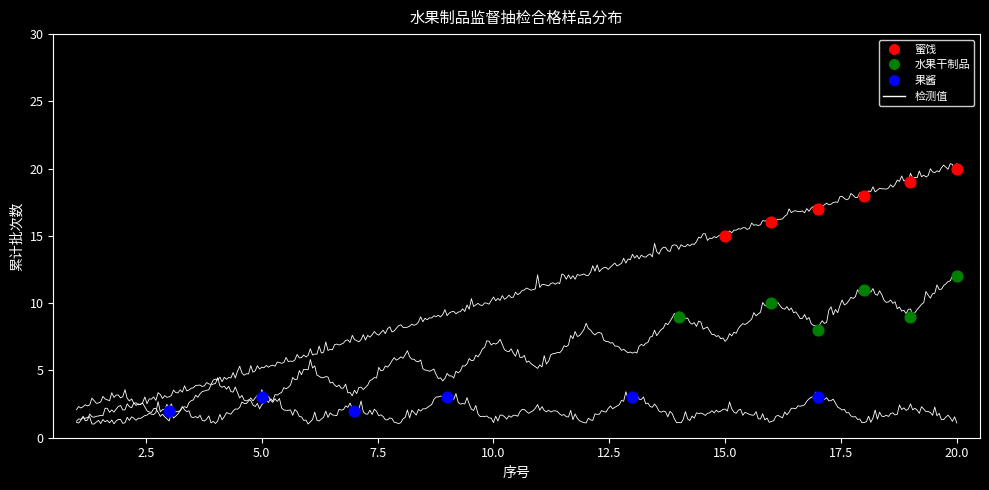

Which series reaches the maximum Y coordinate?

蜜饯